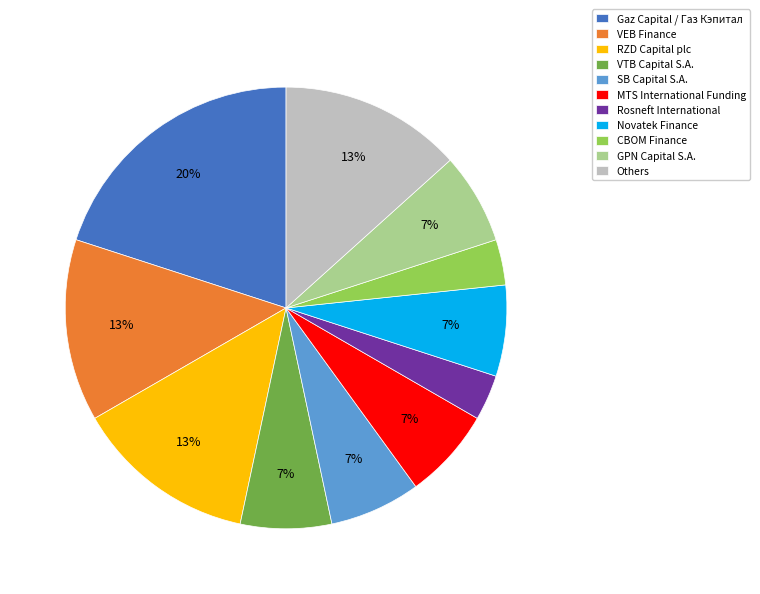

To the nearest percent, what percentage of the pie is GPN Capital S.A.?

7%